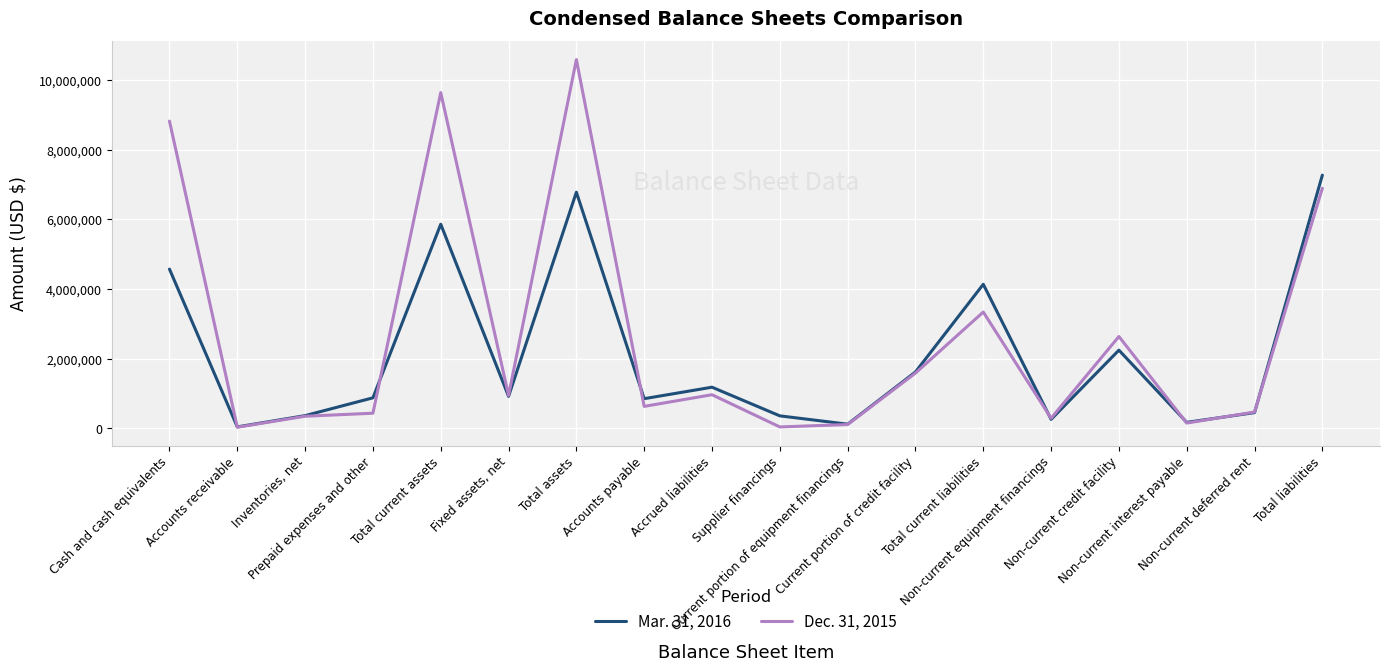

What is the difference between the Dec. 31, 2015 values at Prepaid expenses and other and Total liabilities?

6458245